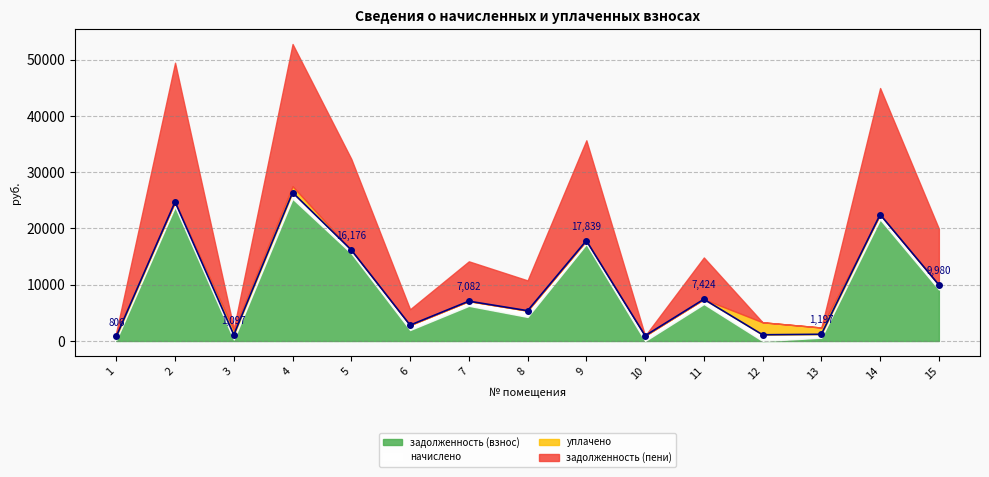

Which label corresponds to the largest value in the chart?

4